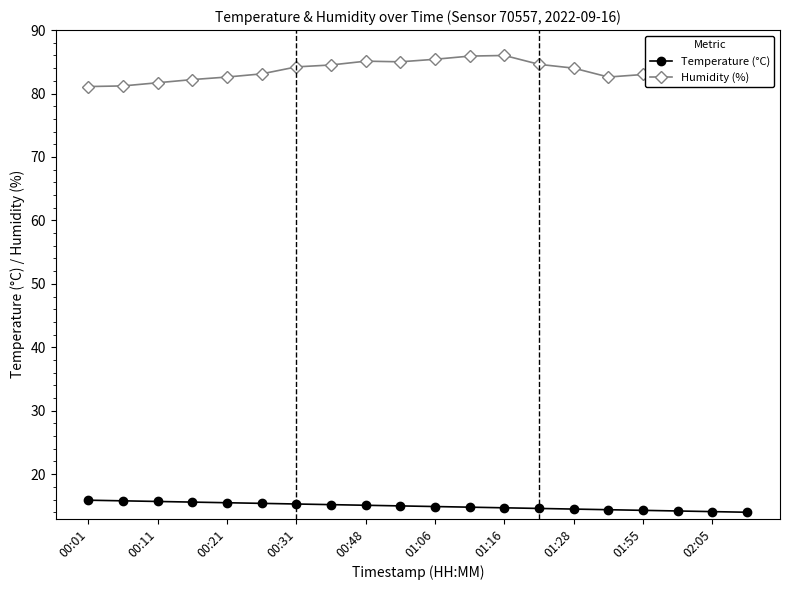

List the series in order of their overall mean, highest first.

Humidity (%), Temperature (°C)